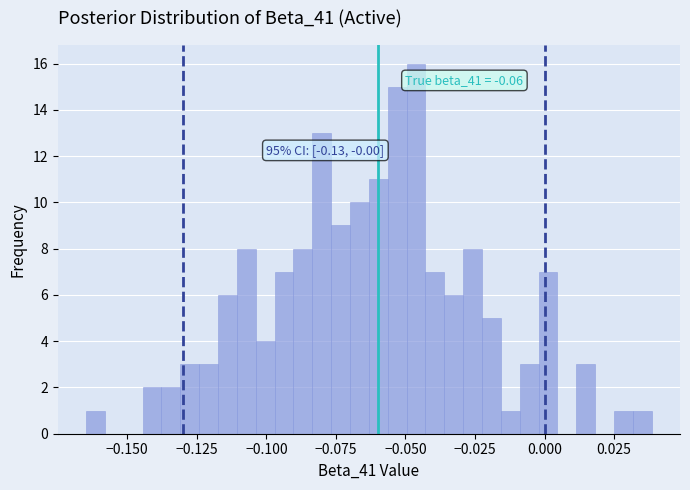

Read against the x-axis, roughly where is the centre of the tallest bar?

-0.045